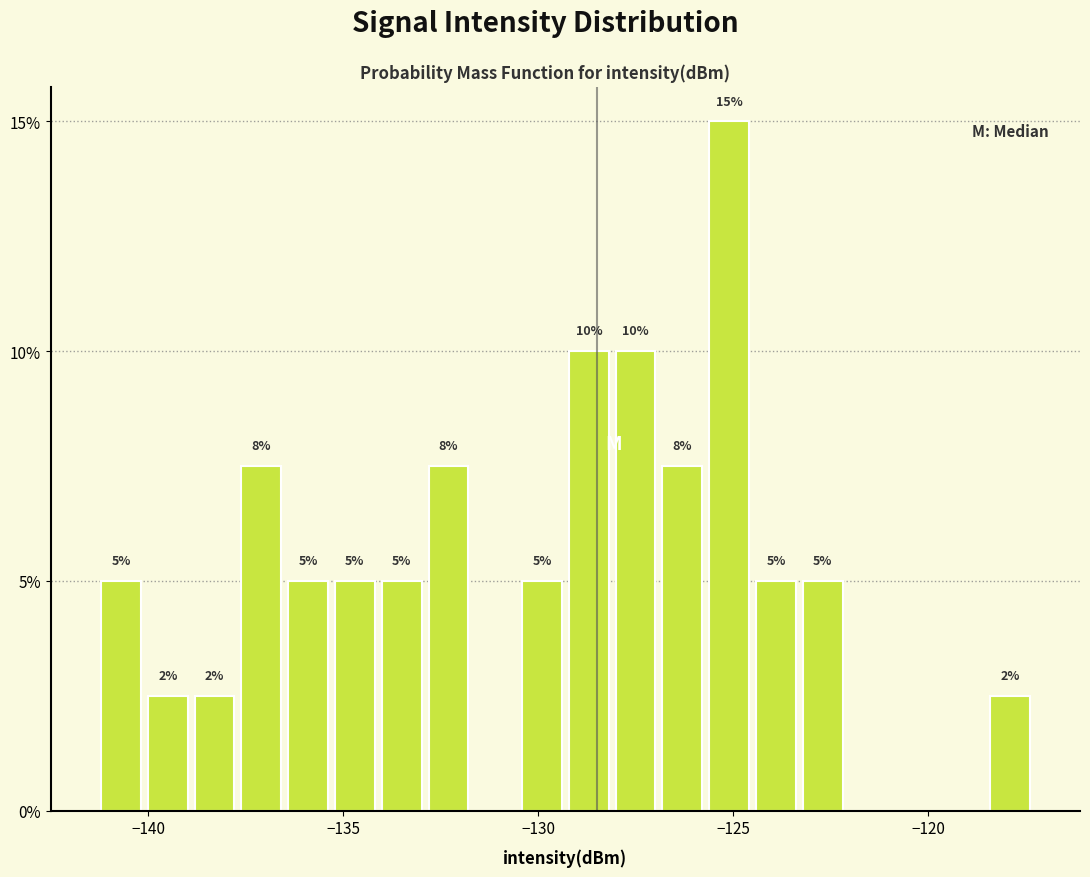

Read against the x-axis, roughly where is the centre of the tallest bar?

-125.0